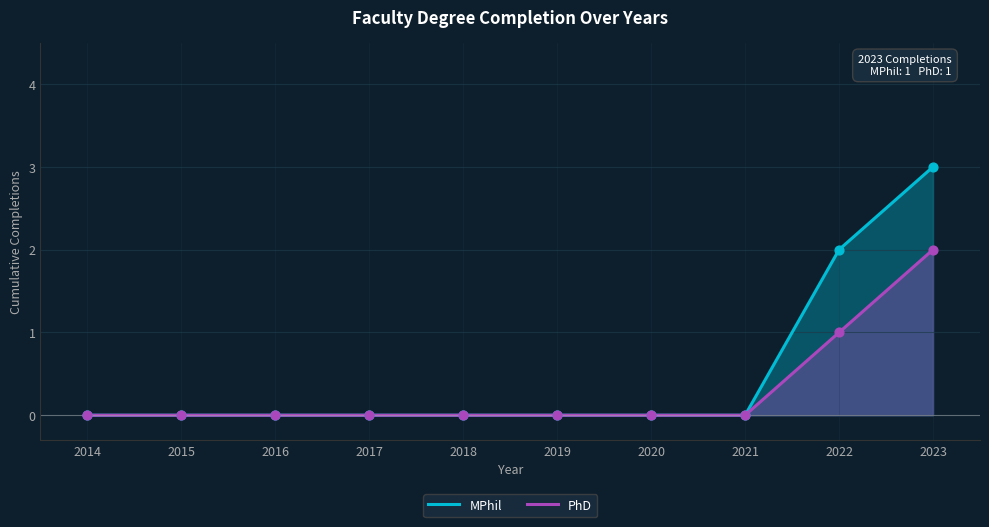

Which series has the largest Y range (max minus min)?

MPhil